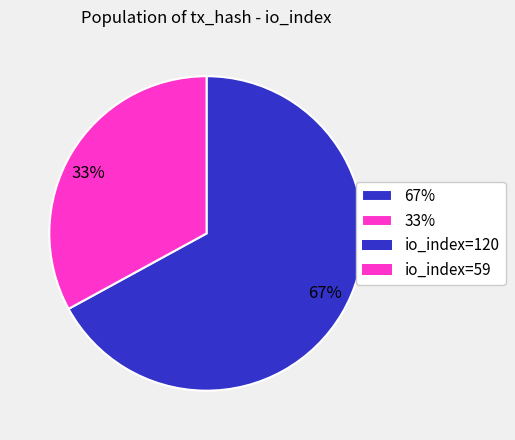

To the nearest percent, what is the difference between the largest and smallest slice percentages?

34%